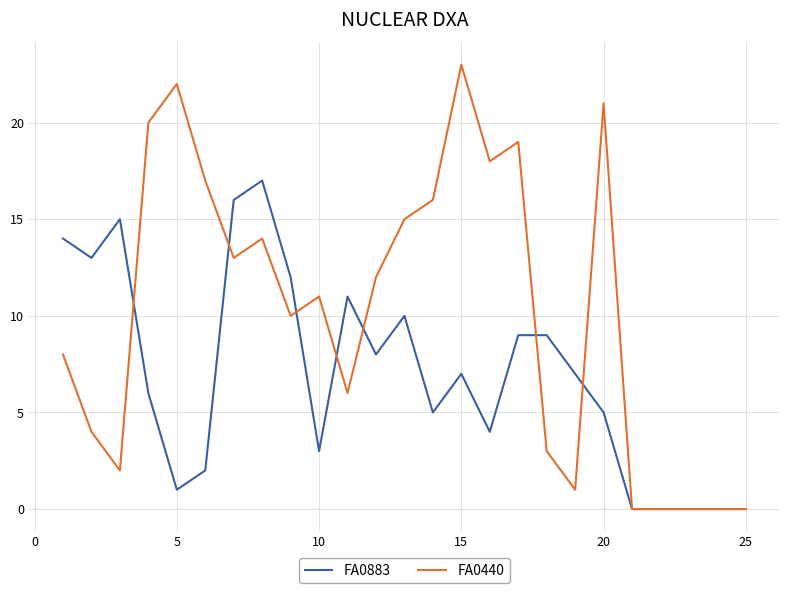

Which series has the widest spread of values?

FA0440